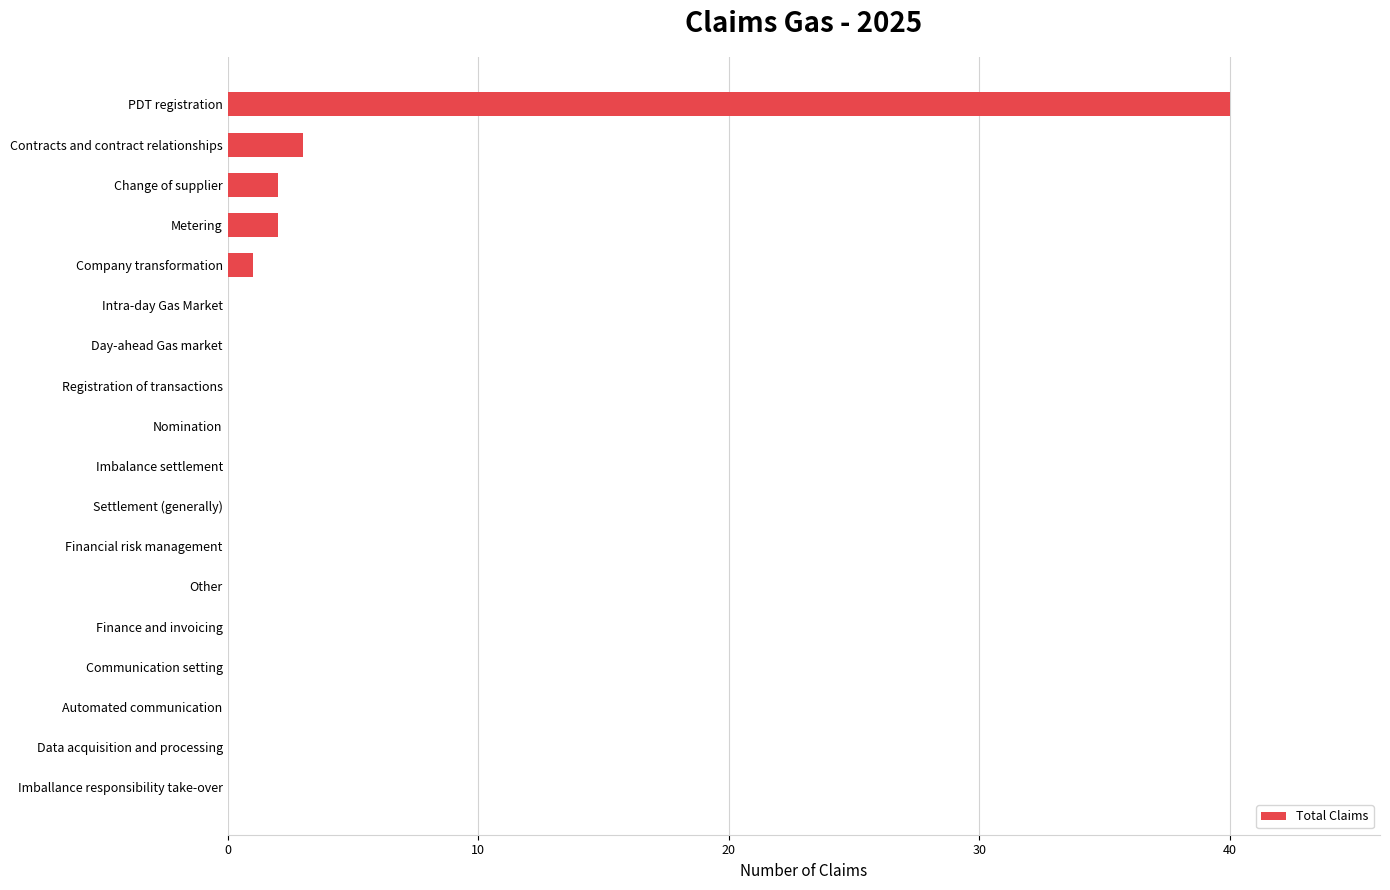

The chart shows a value of 0 at Day-ahead Gas market. True or false?

True